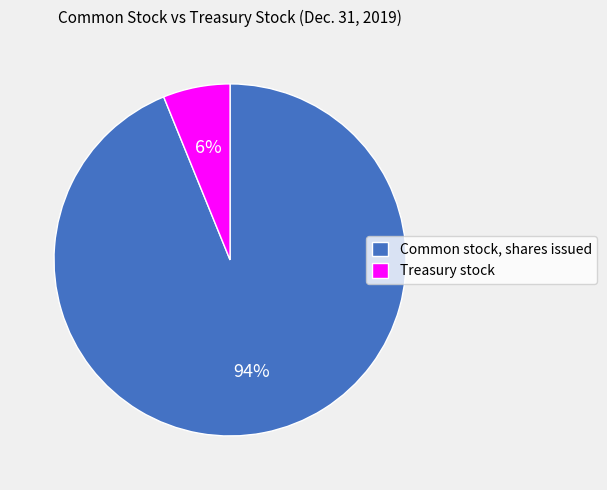

To the nearest percent, what is the average slice percentage?

50%